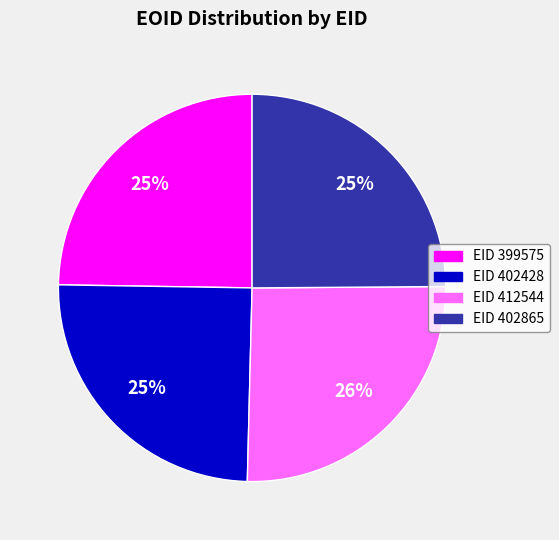

To the nearest percent, what is the average slice percentage?

25%